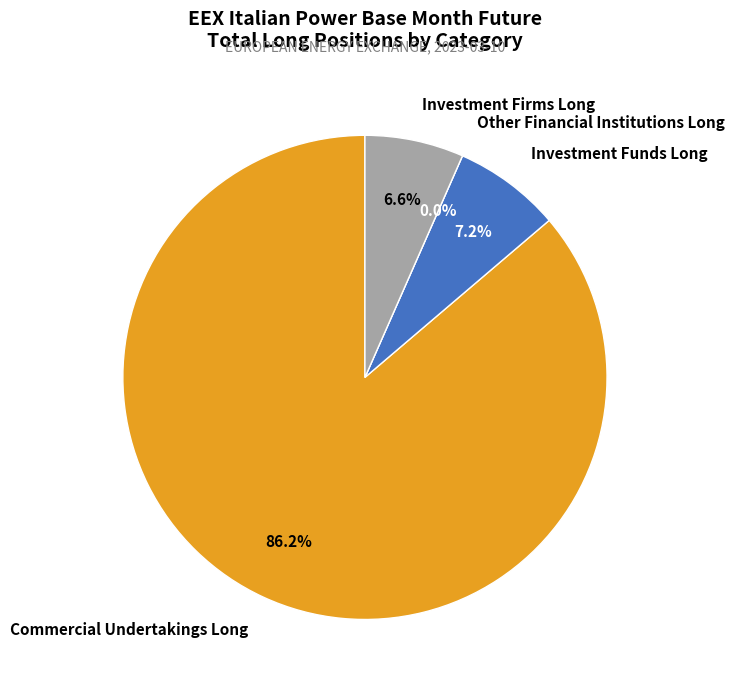

How much of the chart is everything except Other Financial Institutions Long?

100.0%